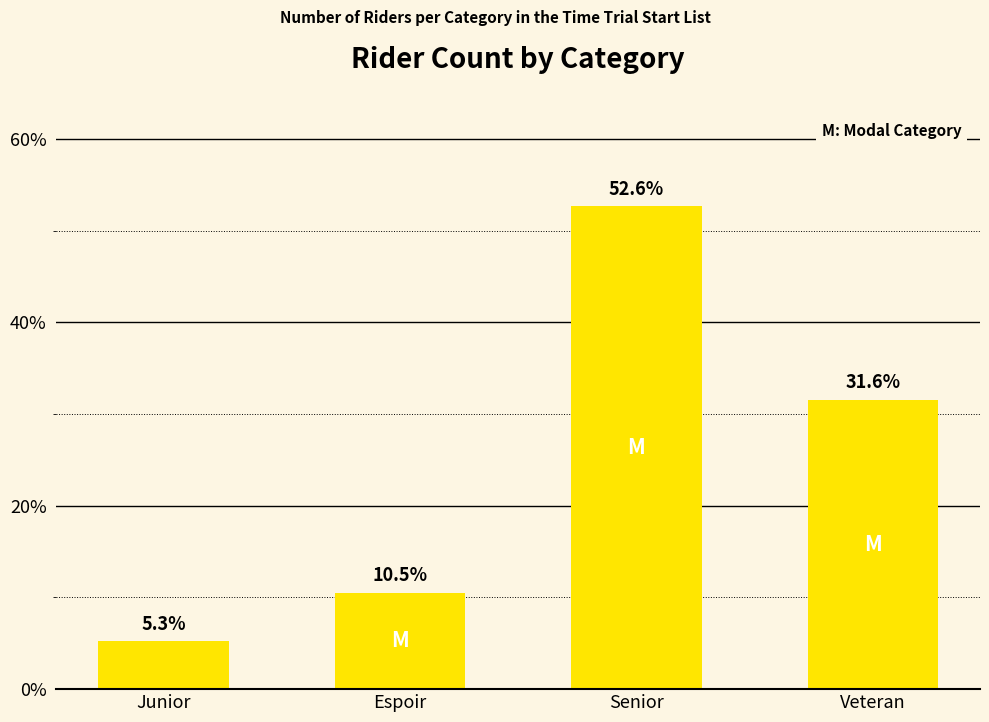

What is the change in value from Espoir to Senior?

+42.1